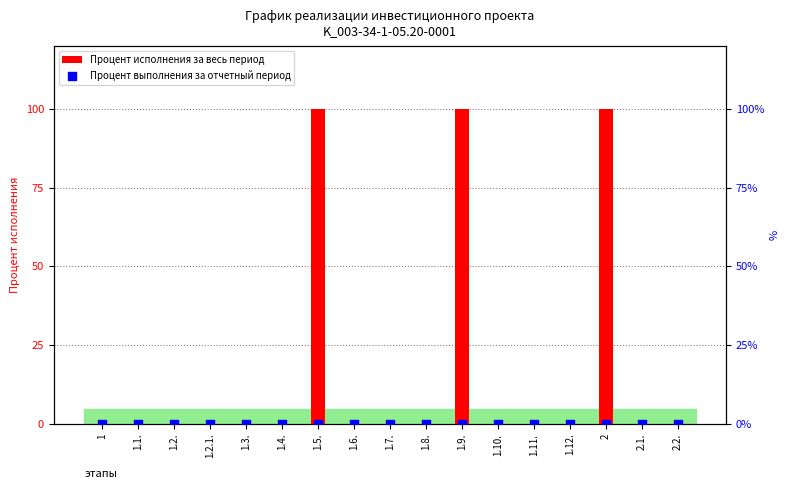

At how many categories does at least one series exceed 2?

3